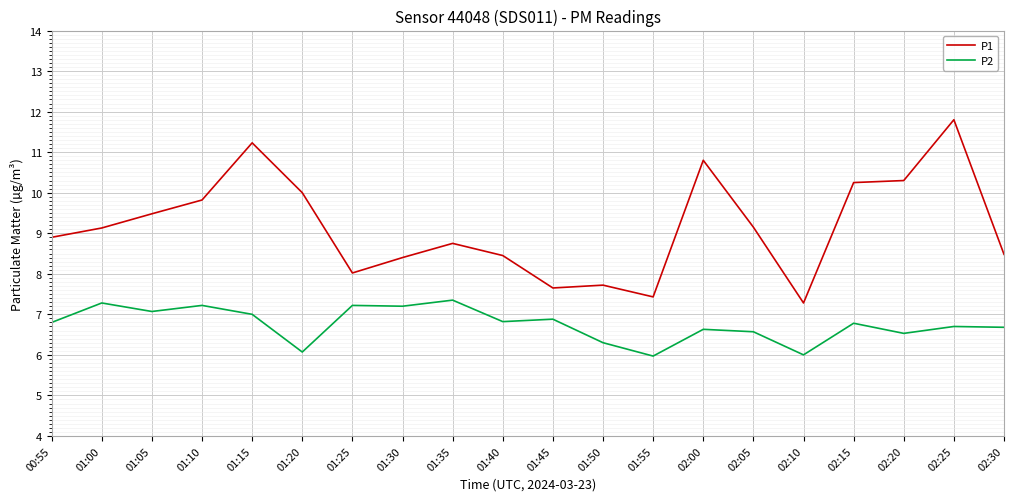

Which series has the largest total across all categories?

P1